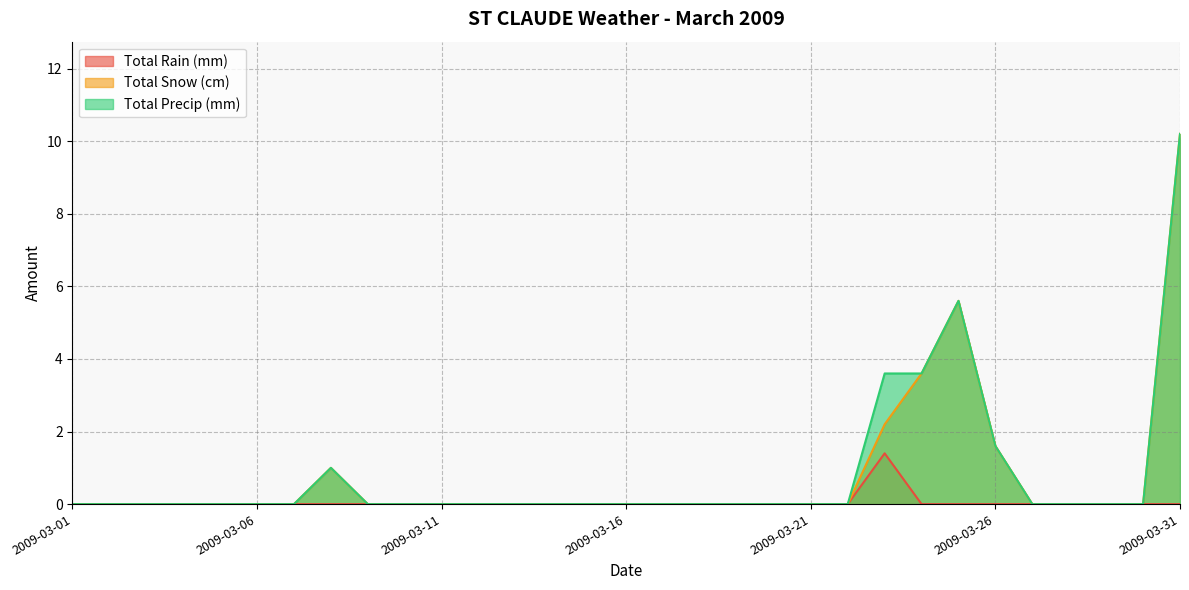

At 2009-03-21, list the series in order from largest to smallest.

Total Rain (mm), Total Snow (cm), Total Precip (mm)